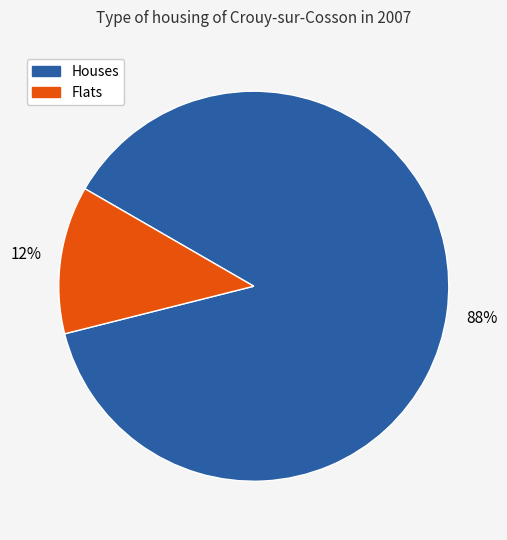

The Houses slice represents 88% of the pie. True or false?

True